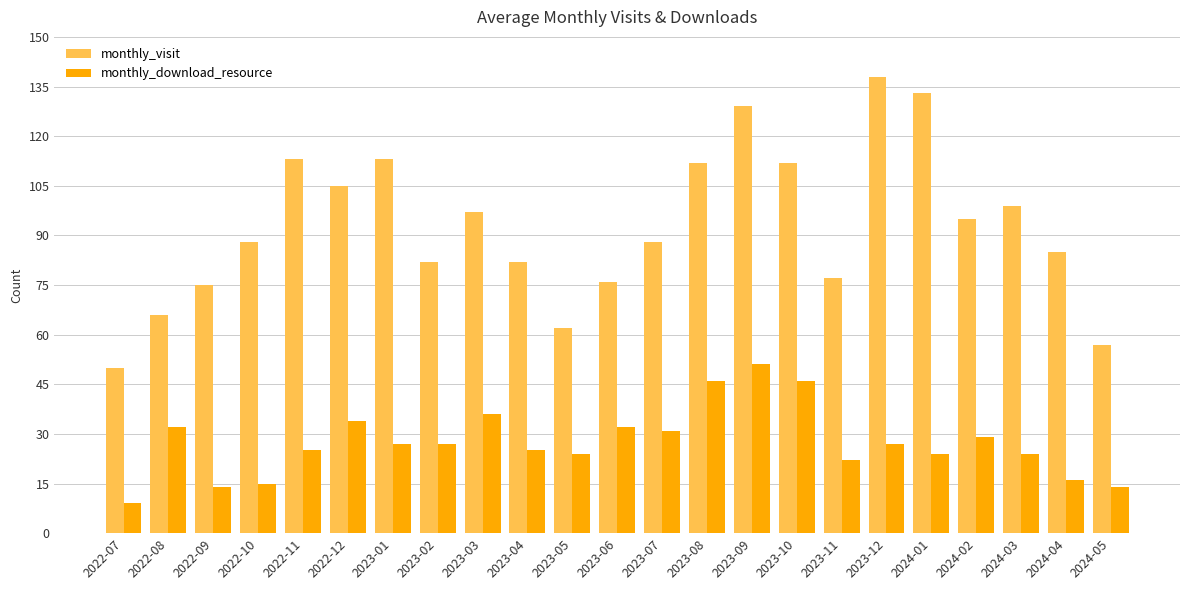

What is the sum of the monthly_download_resource values at 2022-07 and 2023-05?

33